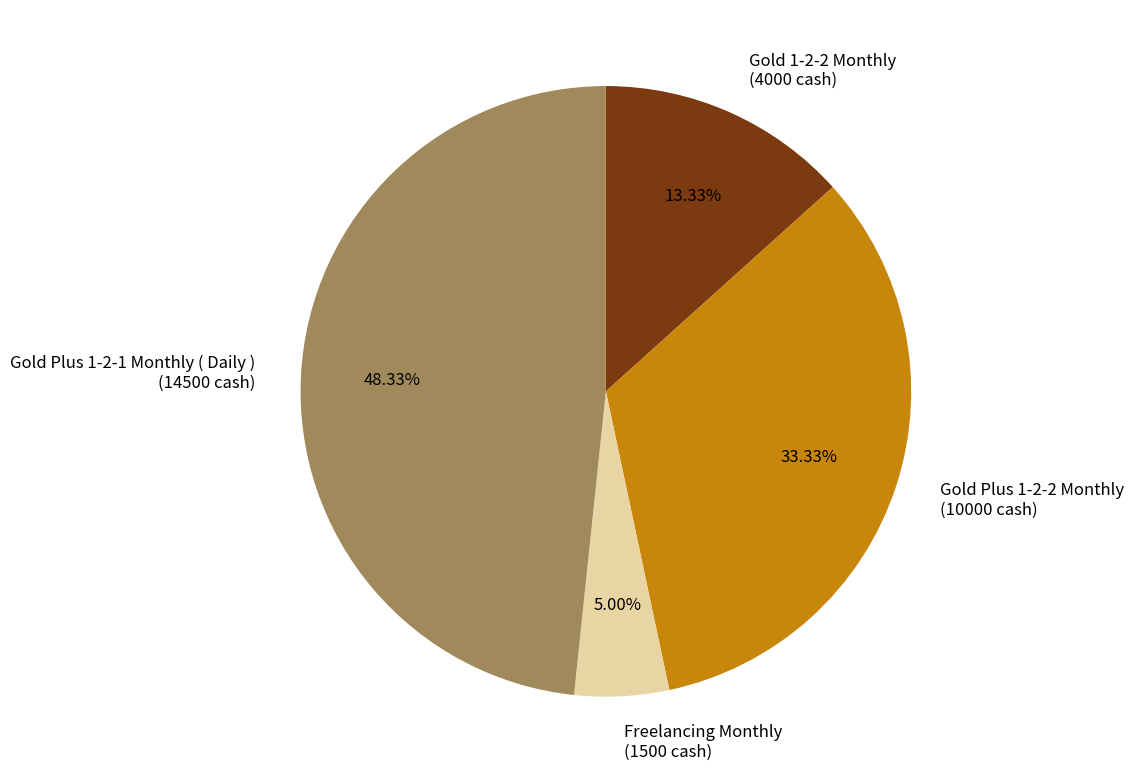

Is there a majority slice in this chart?

No